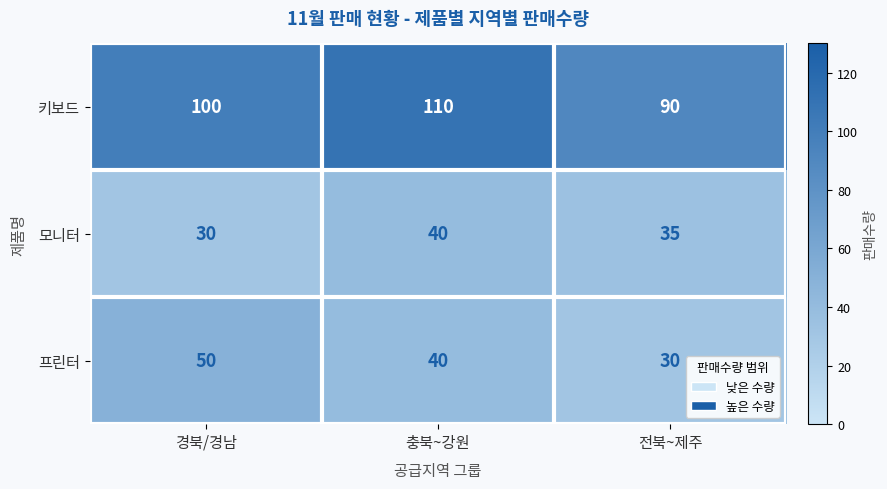

Reading left to right, transcribe all the data shown in this chart.

키보드: 경북/경남=100	충북~강원=110	전북~제주=90
모니터: 경북/경남=30	충북~강원=40	전북~제주=35
프린터: 경북/경남=50	충북~강원=40	전북~제주=30